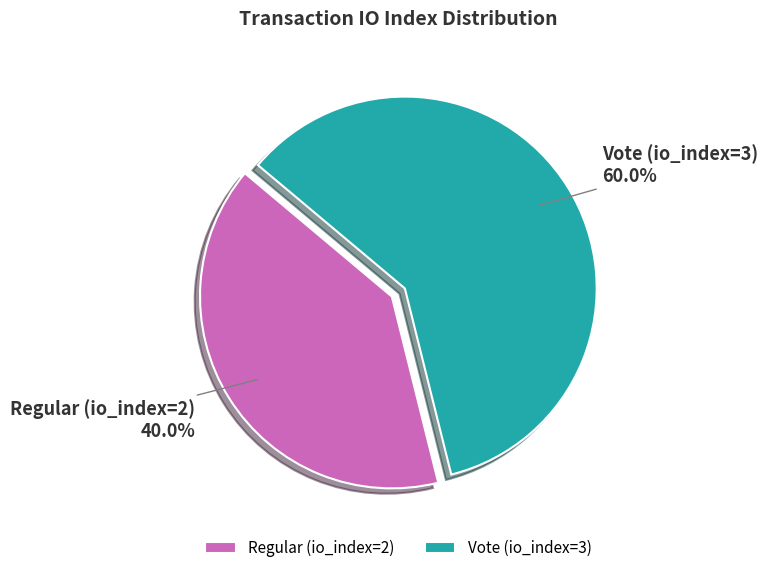

To the nearest percent, what is the combined percentage of Regular (io_index=2) and Vote (io_index=3)?

100%